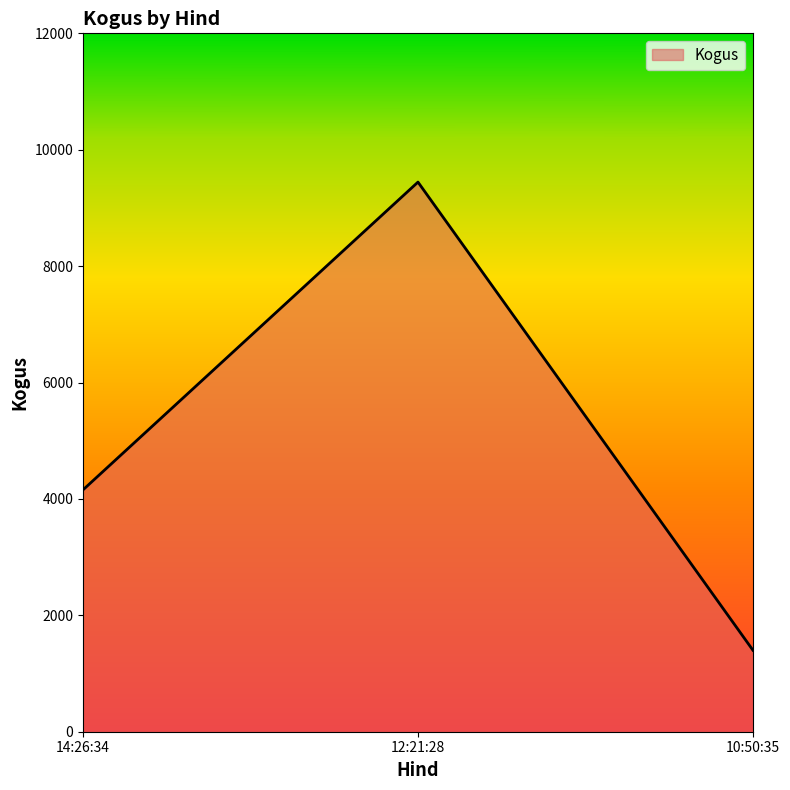

What is the smallest value displayed?

1400